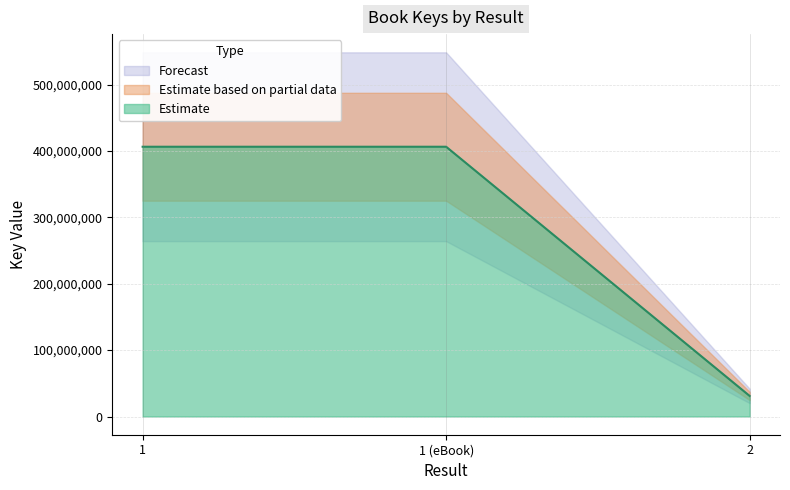

Rank the categories by value from highest to lowest.

1, 1 (eBook), 2